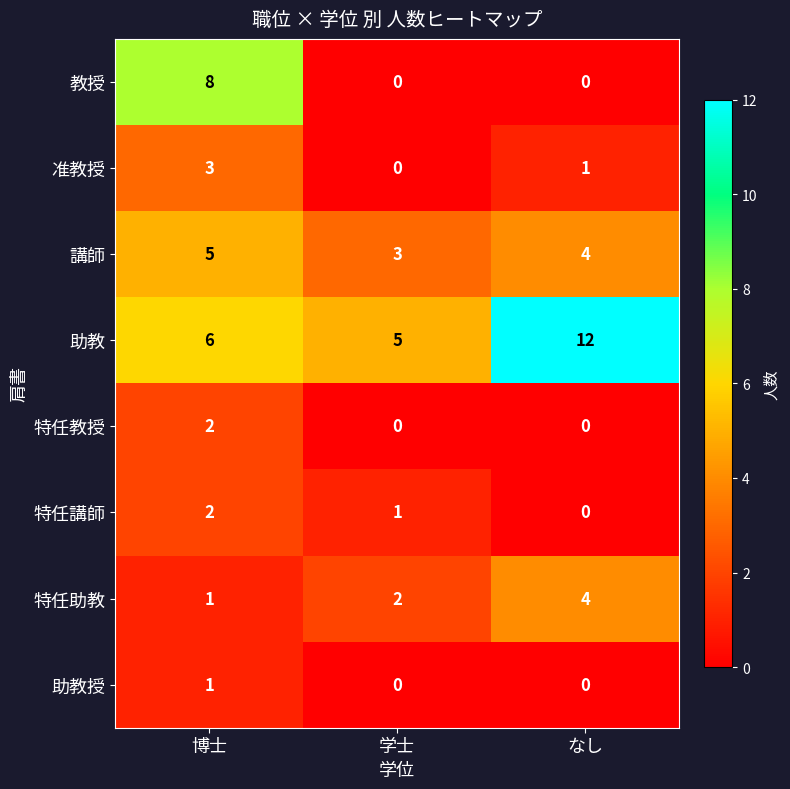

Which category has the lowest value in the 特任講師 series?

なし